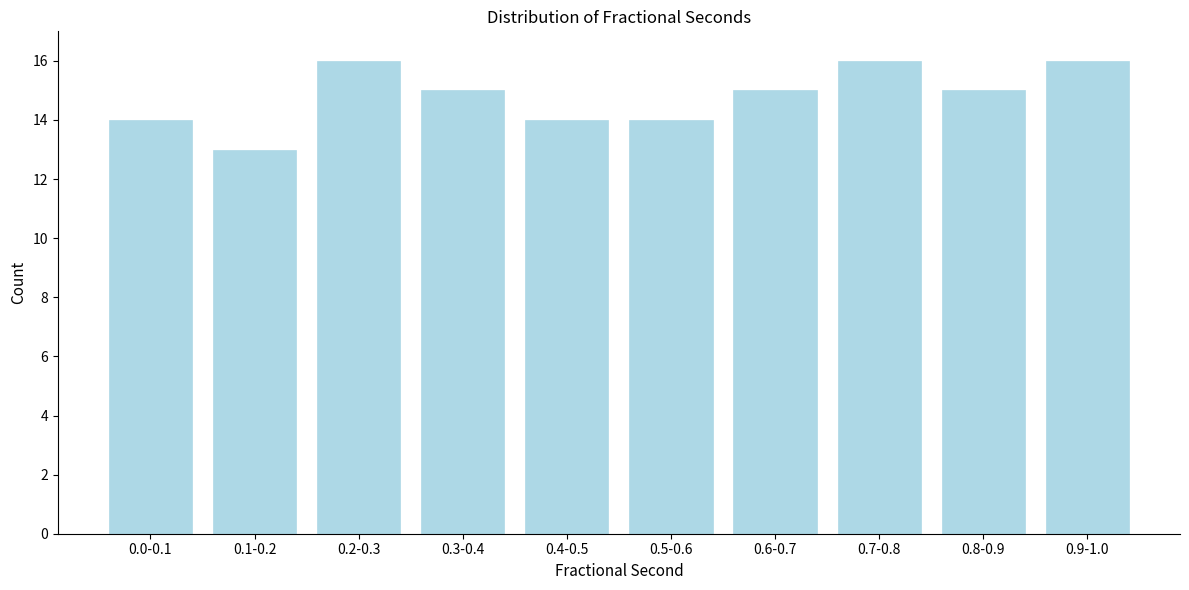

Reading left to right, what are all the values shown in this chart?

14	13	16	15	14	14	15	16	15	16